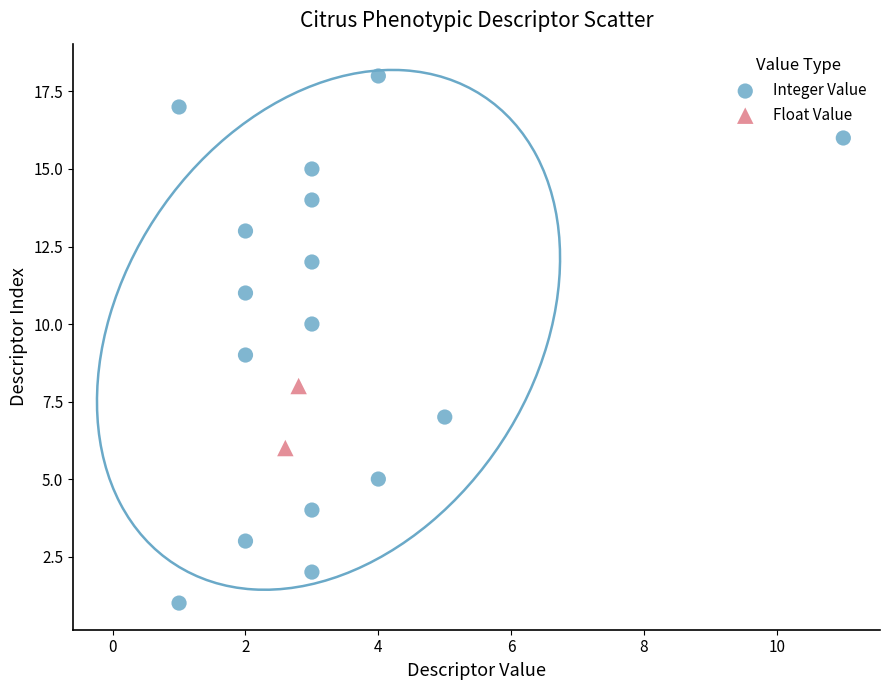

What are all the series names shown in the legend?

Integer Value, Float Value